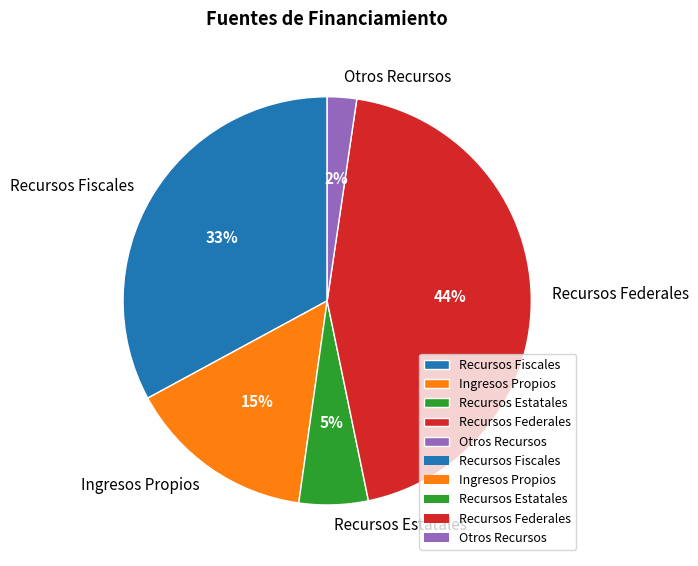

True or false: Recursos Fiscales accounts for 42% of the total.

False